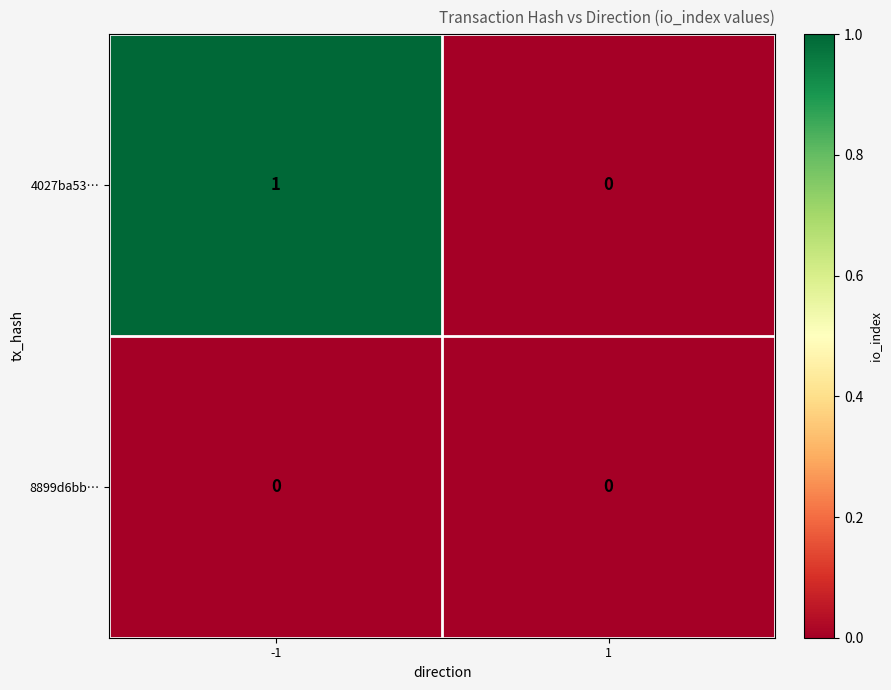

What is the difference between the highest and lowest values at -1?

1